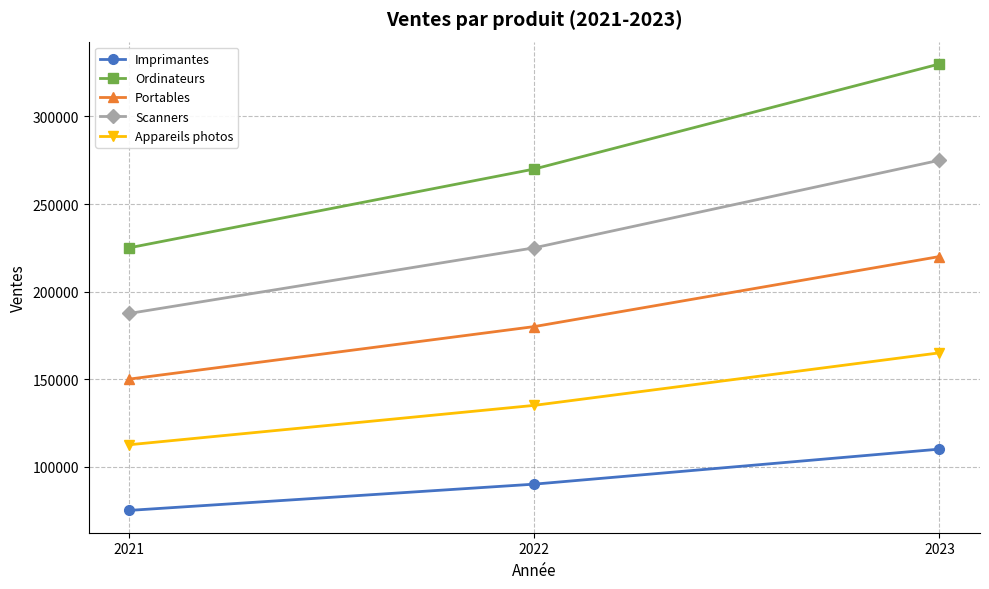

Reading left to right, what are all the values shown in this chart?

Imprimantes: 2021=75000	2022=90000	2023=110000
Ordinateurs: 2021=225000	2022=270000	2023=330000
Portables: 2021=150000	2022=180000	2023=220000
Scanners: 2021=187500	2022=225000	2023=275000
Appareils photos: 2021=112500	2022=135000	2023=165000